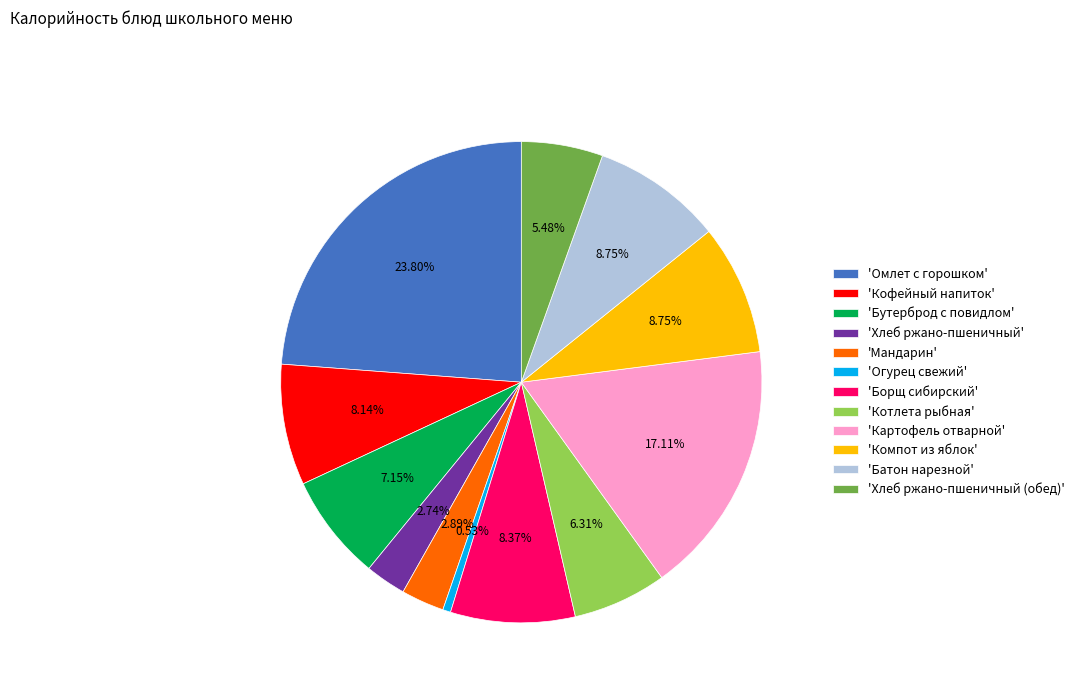

Does 'Котлета рыбная' represent more than half of the total?

No